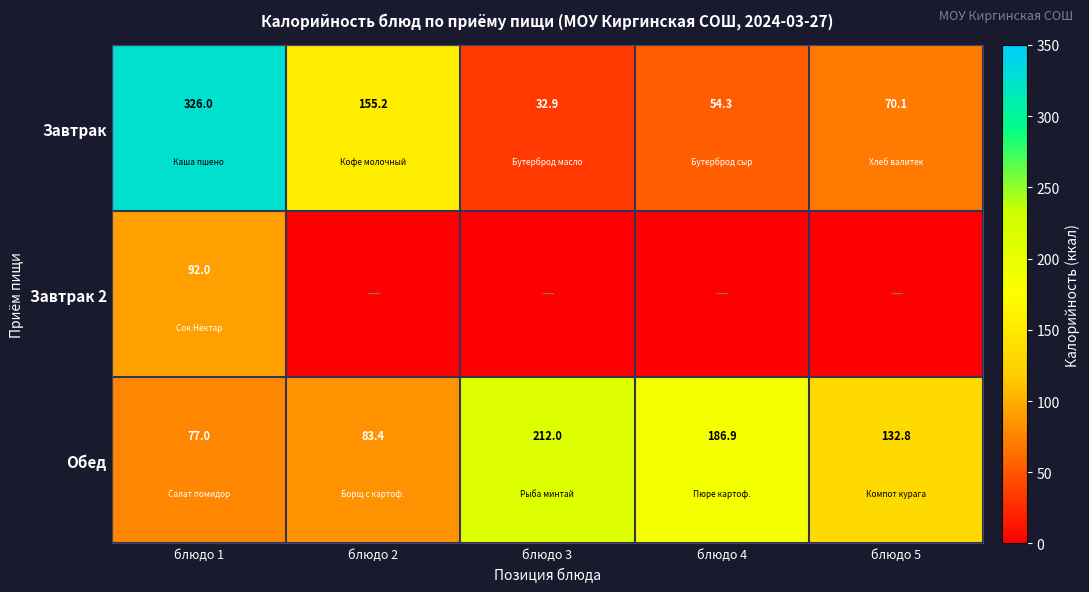

What is the sum of the Завтрак values at блюдо 4 and блюдо 1?

380.3